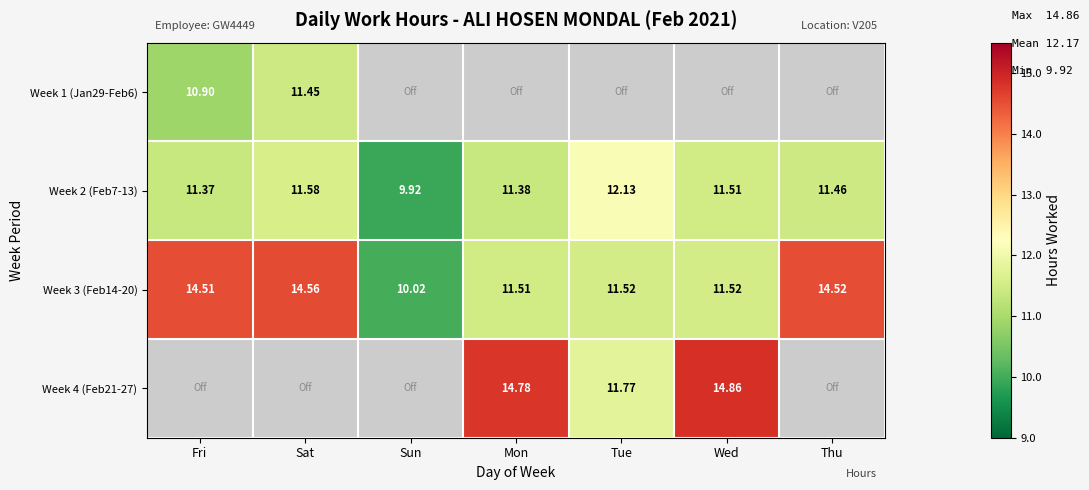

How many distinct data groups are displayed?

4